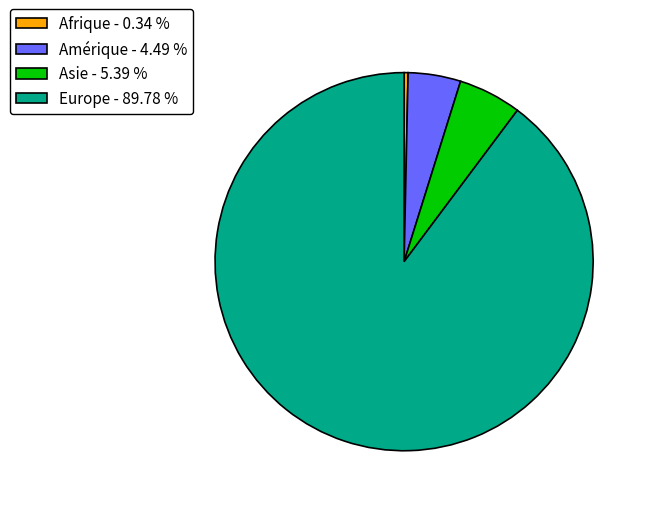

Is there any slice that represents more than half of the pie?

Yes